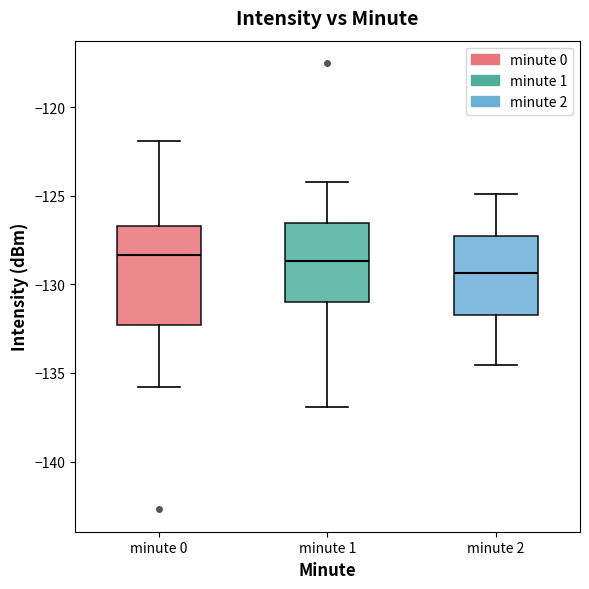

Reading left to right, read every box against the y-axis: the position of its median line, the range the box covers, and the ends of its whiskers. The values are not printed on the chart, so give them approximately, as read against the axis.

minute 0: median -128.5, box -132.5 to -126.5, whiskers -136.0 to -122.0
minute 1: median -128.5, box -131.0 to -126.5, whiskers -137.0 to -124.0
minute 2: median -129.5, box -131.5 to -127.5, whiskers -134.5 to -125.0